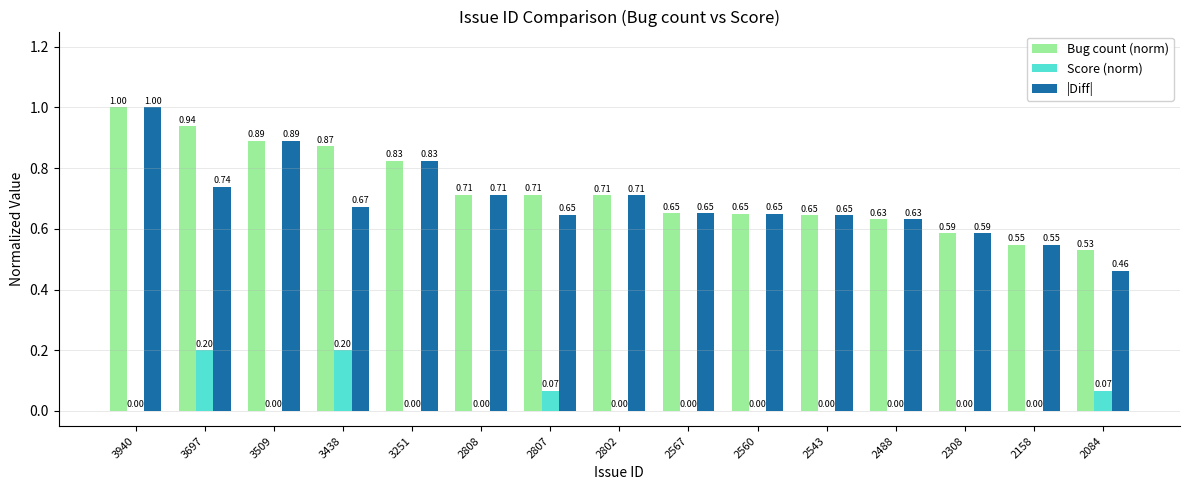

How many groups of bars are there?

15